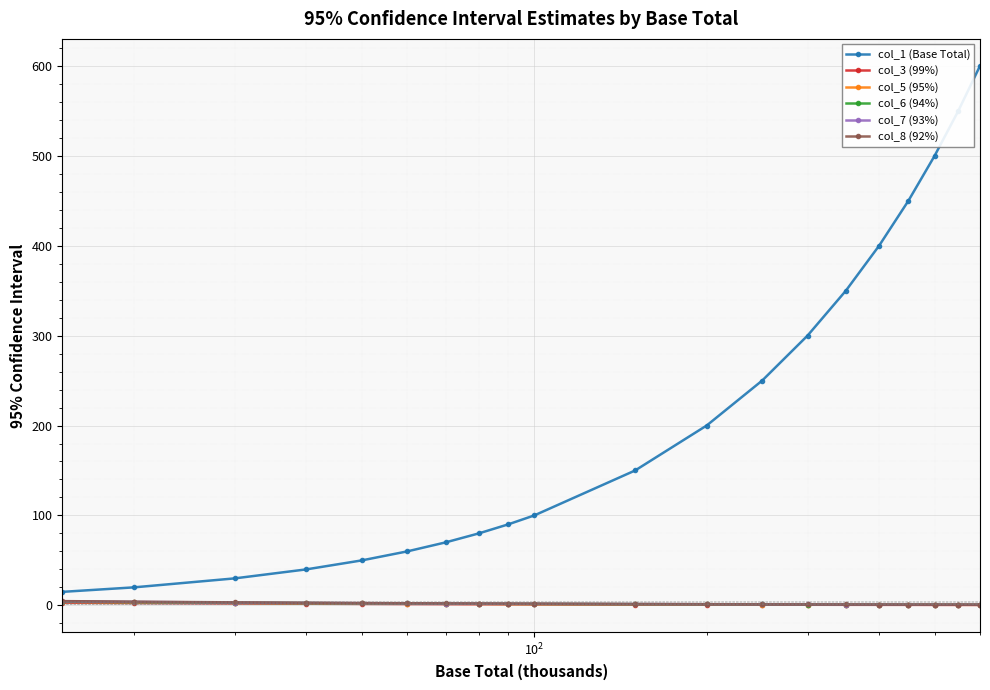

How many values in the col_5 (95%) series are below 1?

8